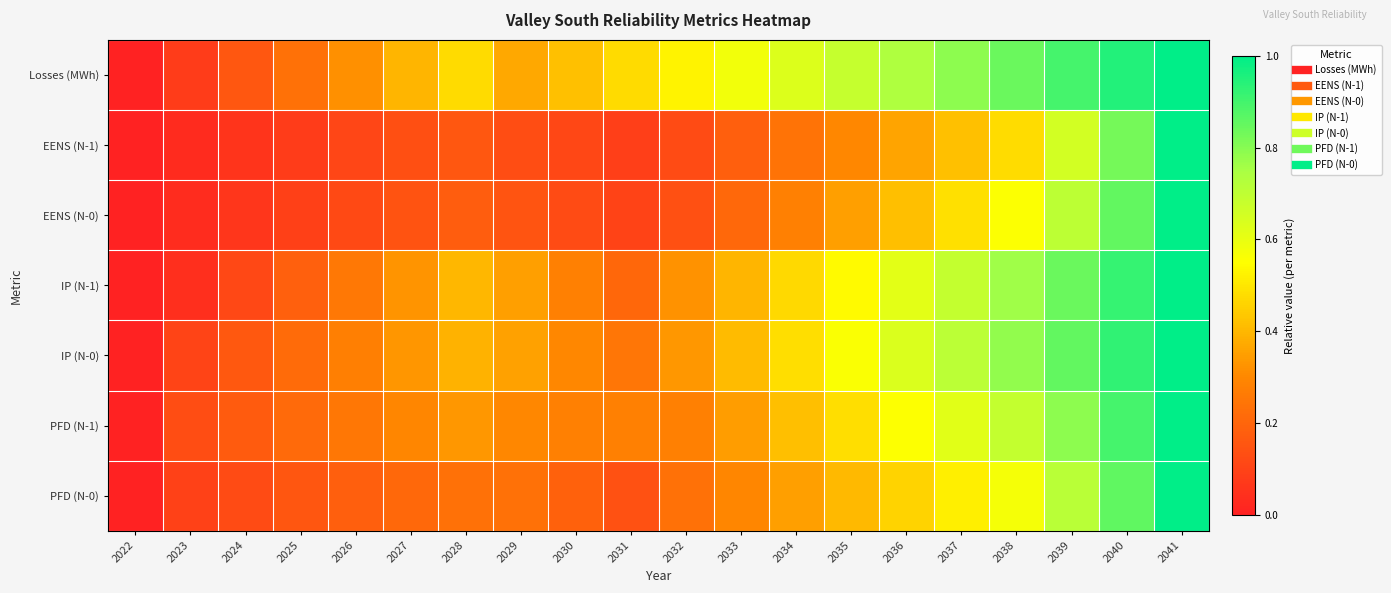

What is the total value across all series at 2026?

1.5